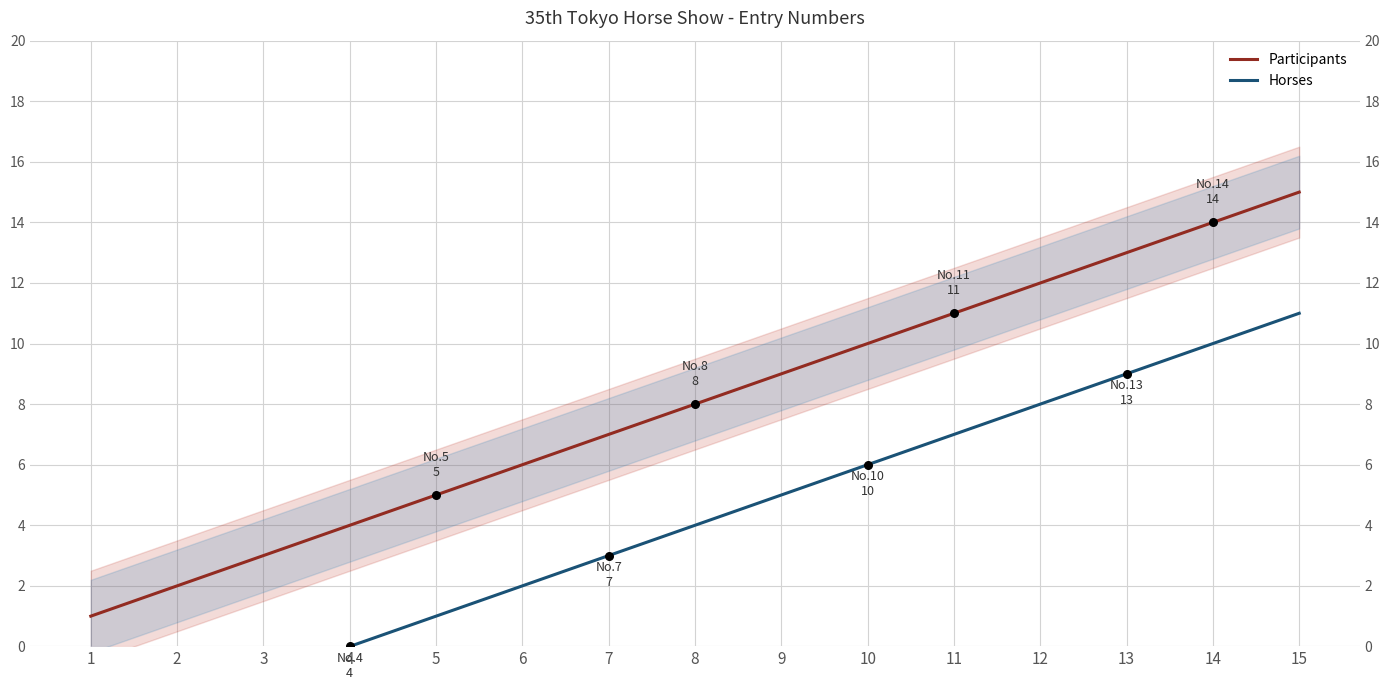

At which category is the sum across all series the highest?

15